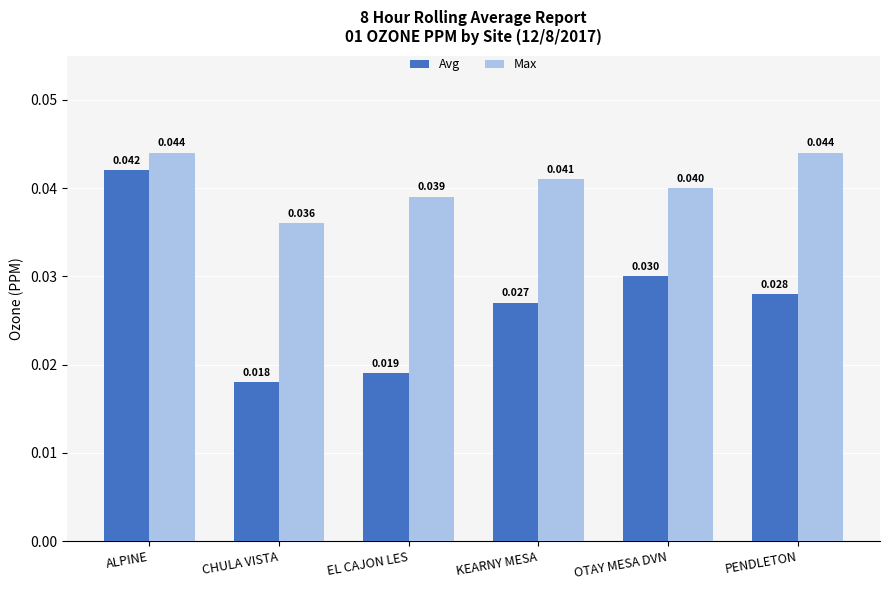

Between CHULA VISTA and PENDLETON, which series saw the biggest shift?

Avg